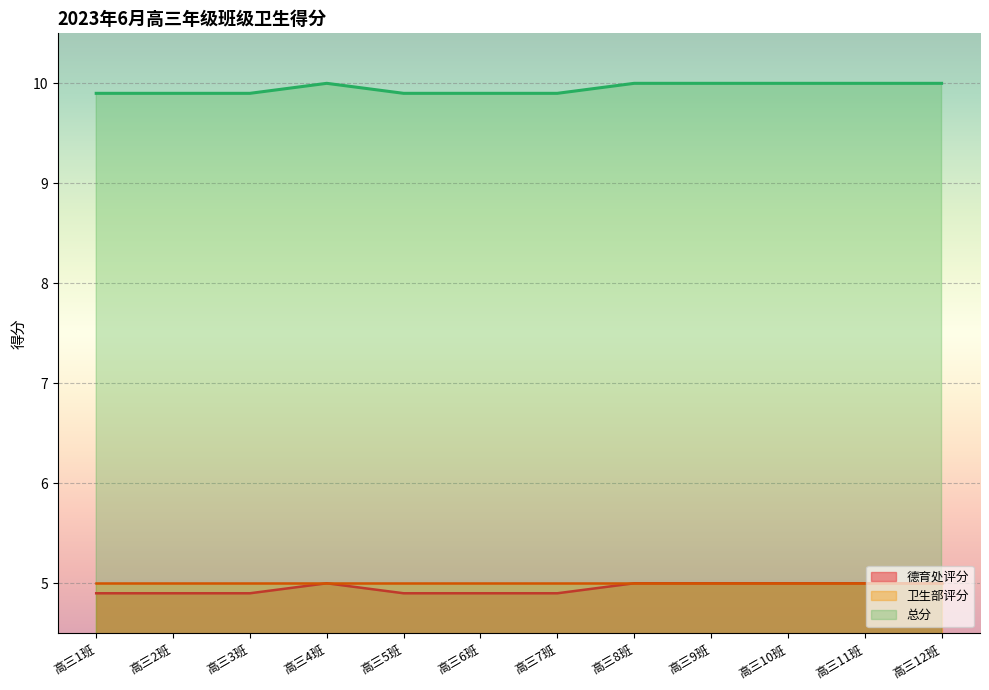

Which category has the lowest value across all series?

高三1班